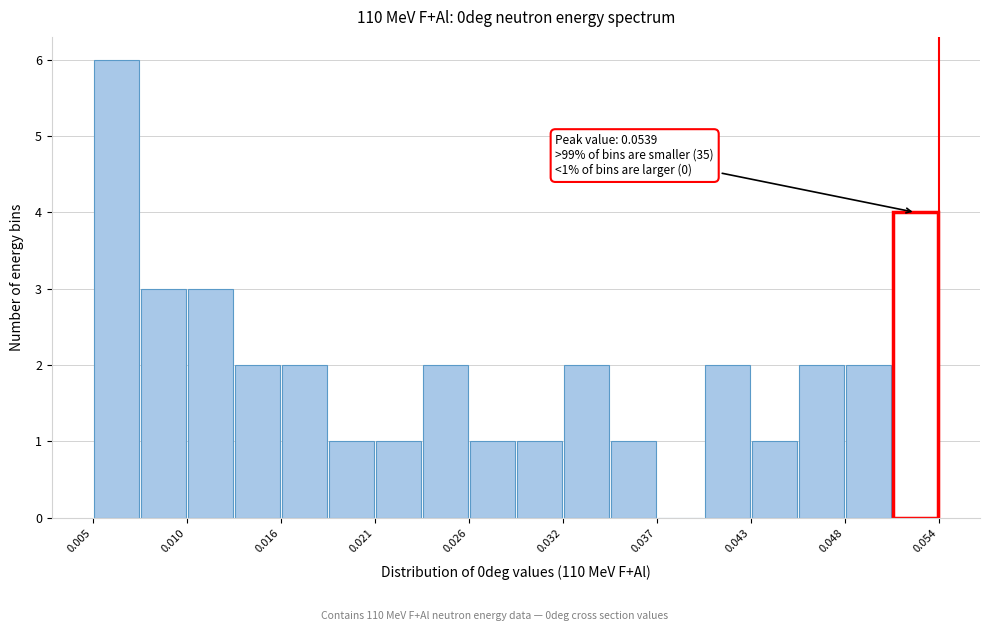

Read against the x-axis, roughly where is the centre of the tallest bar?

0.006